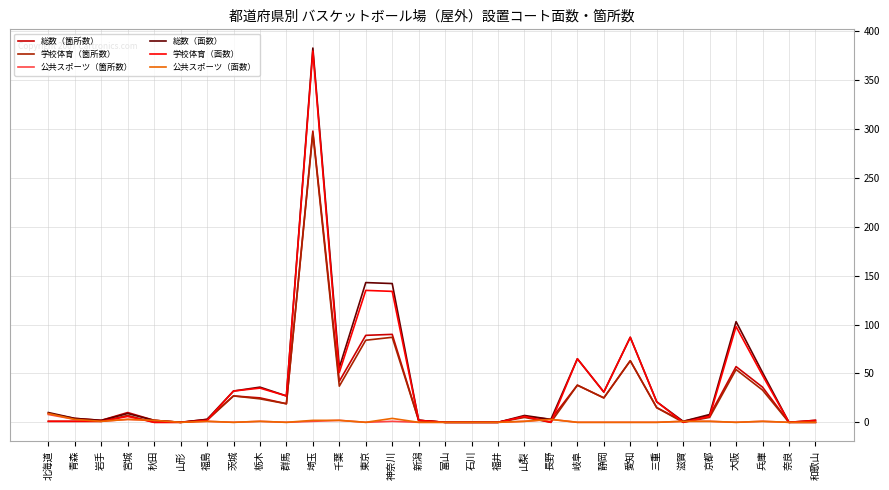

What is the sum of all 公共スポーツ（箇所数） values?

30